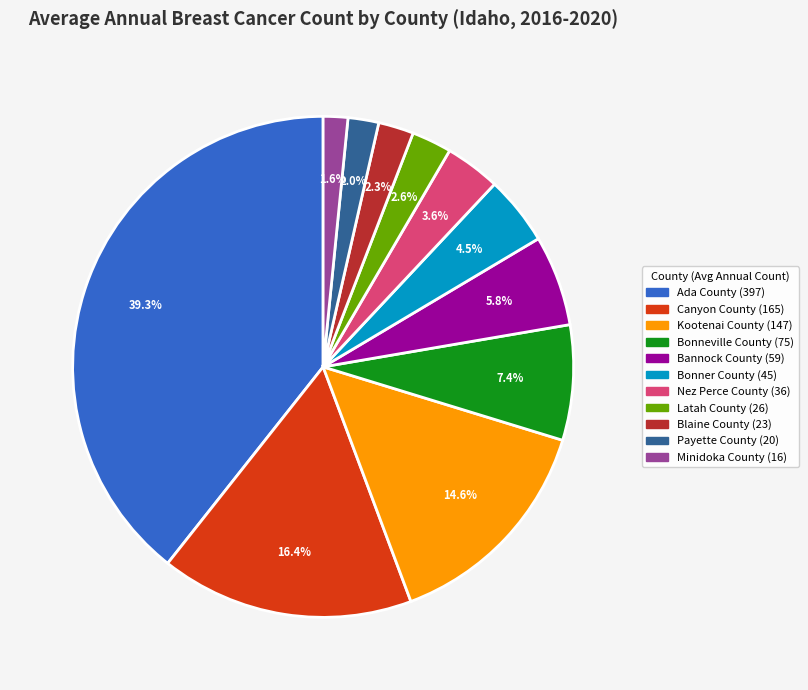

To the nearest percent, what is the difference between the Bonner County and Blaine County slice percentages?

2%